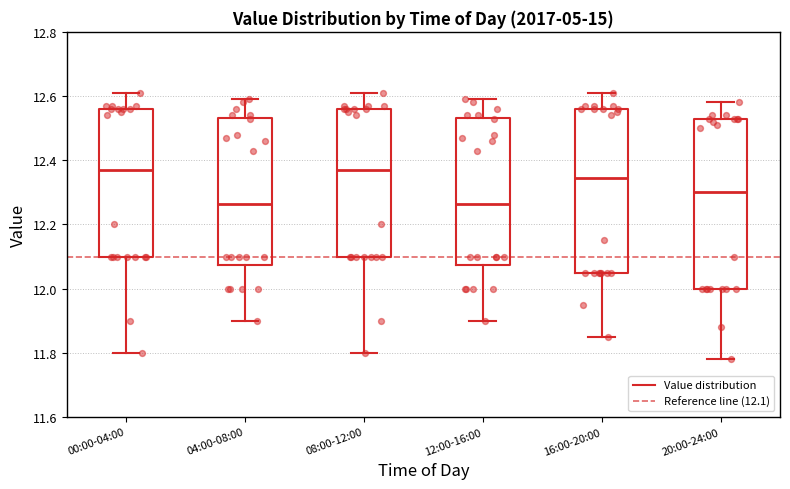

Where does the lower whisker of the box for 16:00-20:00 end on the y-axis? The values are not printed on the chart, so give them approximately, as read against the axis.

11.86